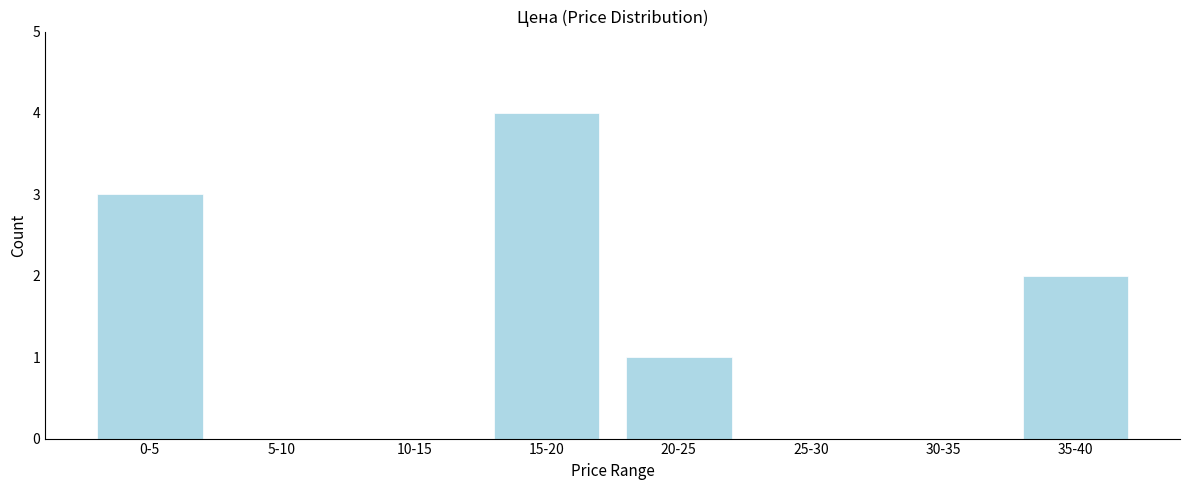

Reading left to right, extract all data points from this chart.

0-5=3	5-10=0	10-15=0	15-20=4	20-25=1	25-30=0	30-35=0	35-40=2